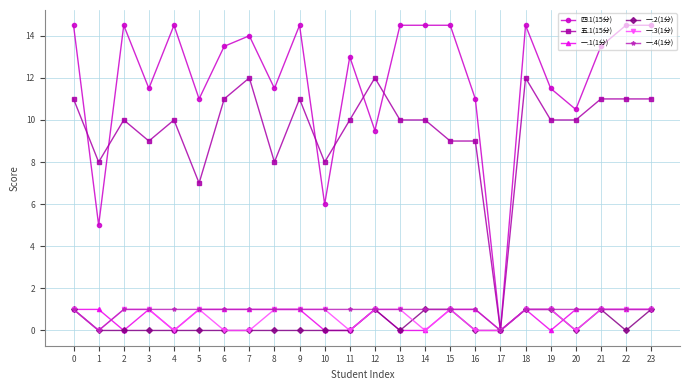

What is the greatest value displayed?

14.5